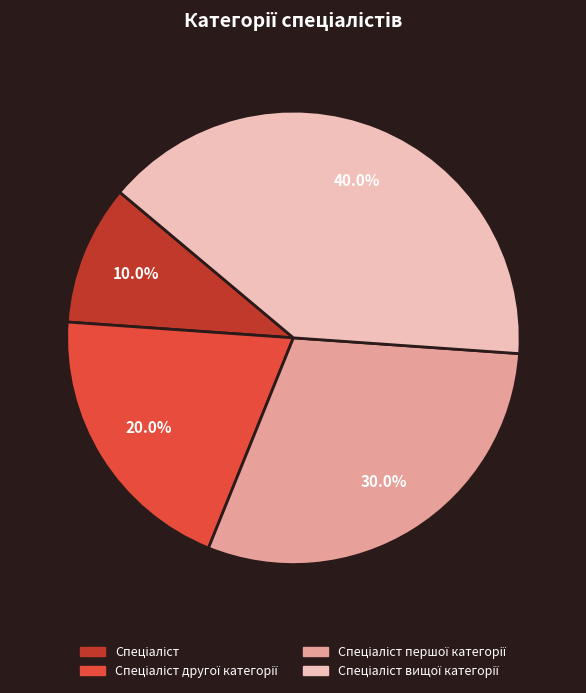

Count the number of slices in the pie.

4